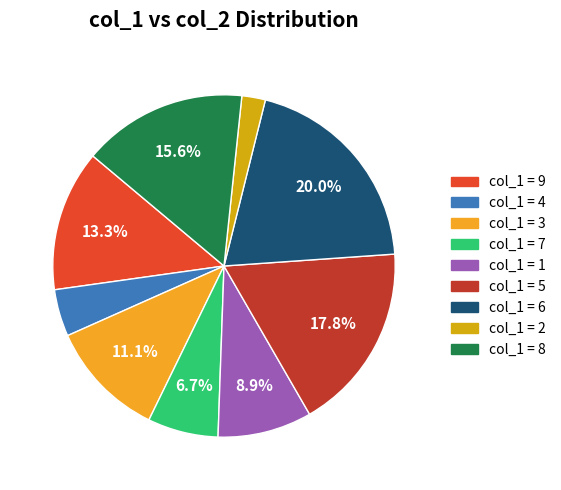

Is there a majority slice in this chart?

No